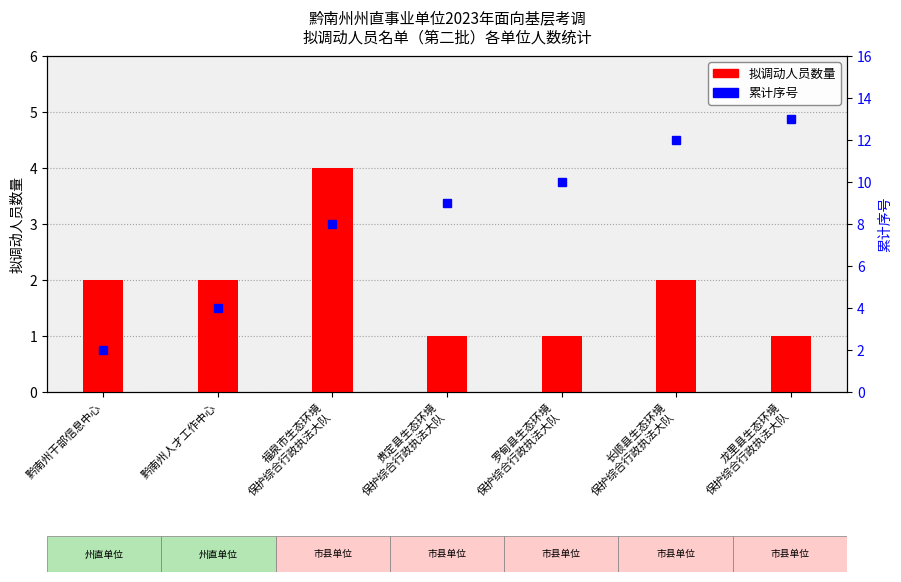

Rank the series by their maximum value, from lowest to highest.

拟调动人员数量, 累计序号